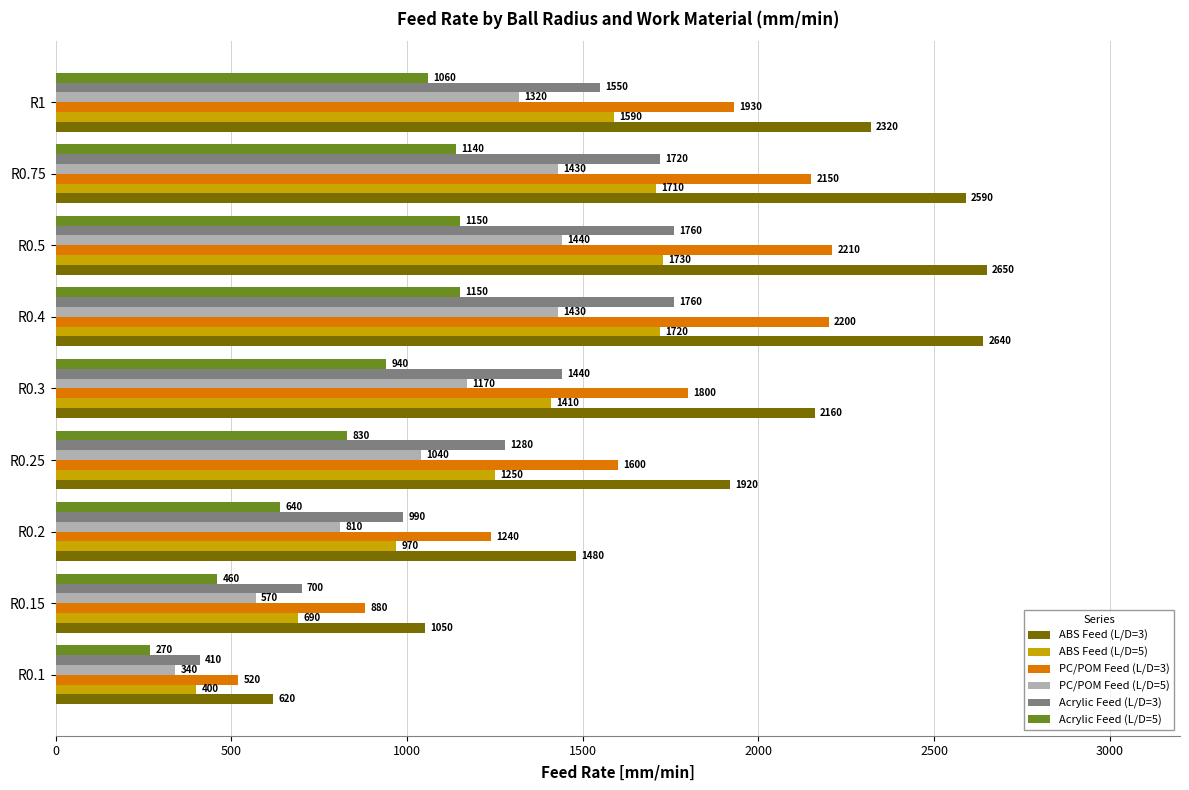

Which series changed the most between R0.15 and R0.2?

ABS Feed (L/D=3)